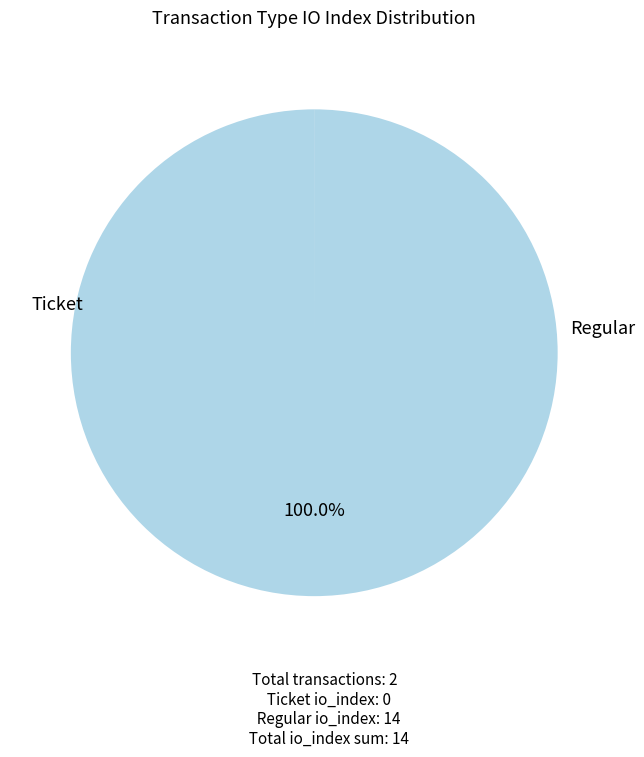

Is there any slice that represents more than half of the pie?

Yes